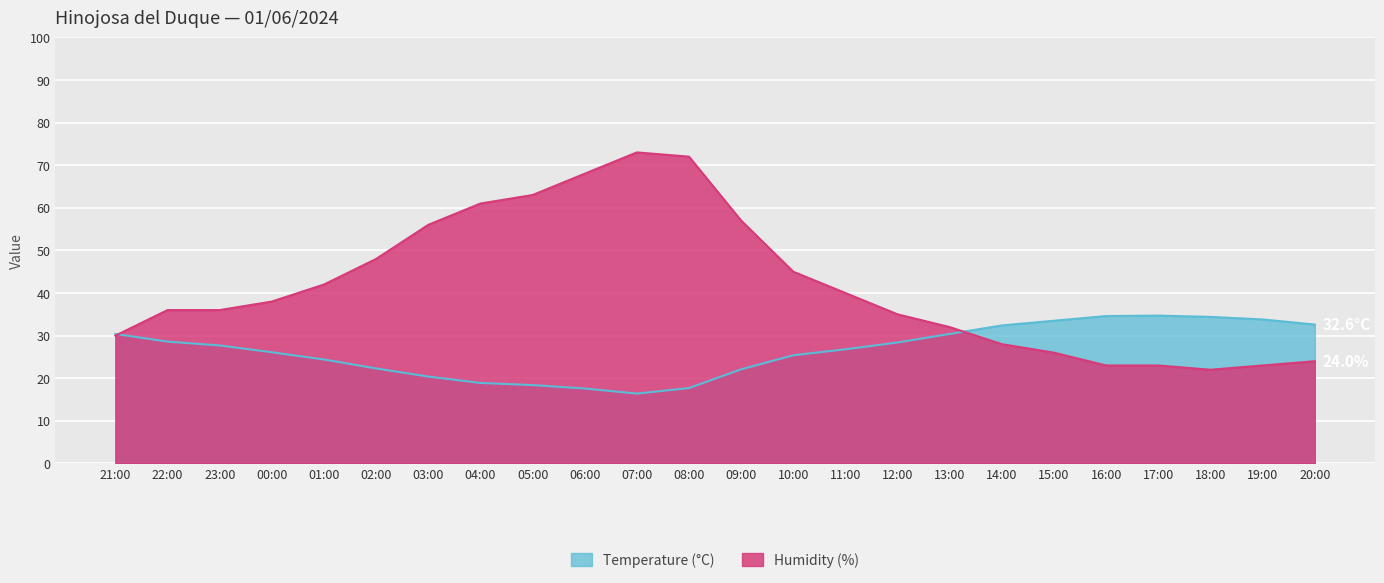

Reading left to right, transcribe all the data shown in this chart.

Temperature (°C): 30.4	28.6	27.7	26.1	24.4	22.3	20.4	18.9	18.4	17.6	16.4	17.7	22.1	25.4	26.8	28.4	30.4	32.4	33.5	34.6	34.7	34.4	33.8	32.6
Humidity (%): 30.0	36.0	36.0	38.0	42.0	48.0	56.0	61.0	63.0	68.0	73.0	72.0	57.0	45.0	40.0	35.0	32.0	28.0	26.0	23.0	23.0	22.0	23.0	24.0